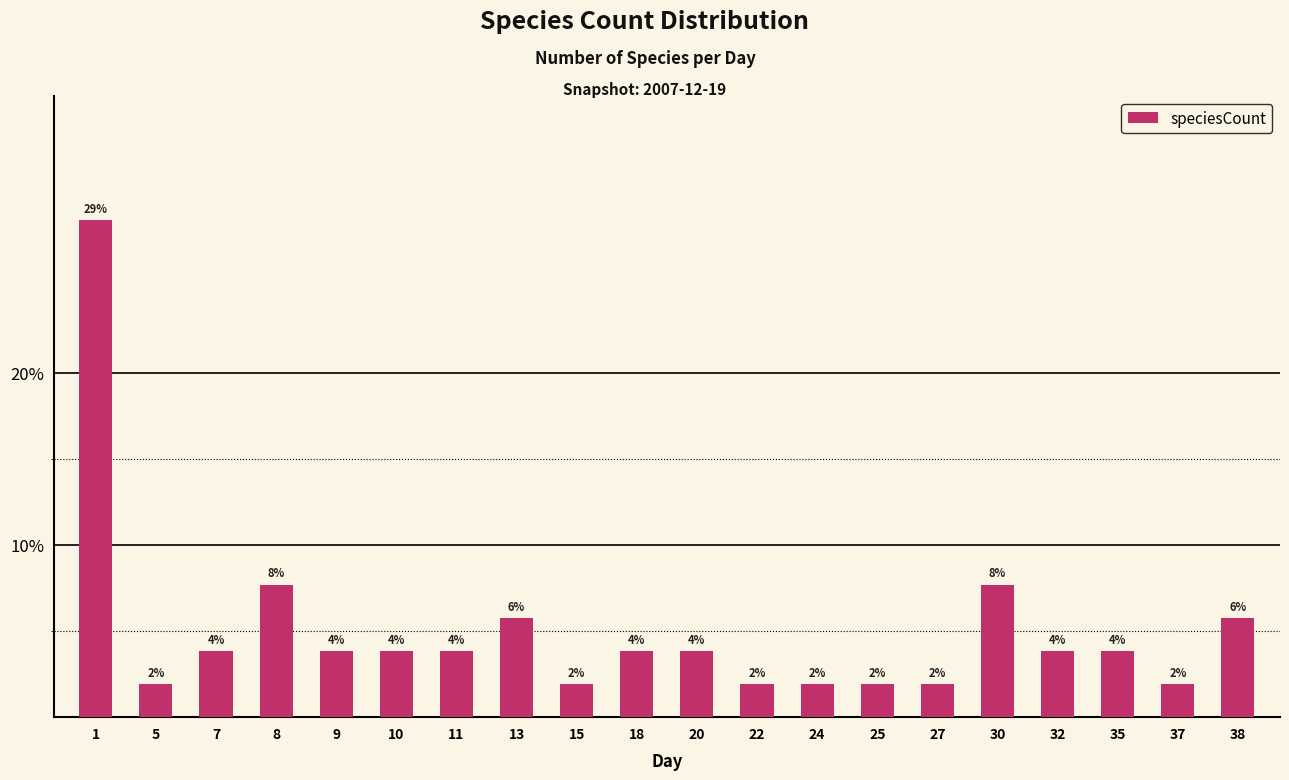

Are the bars horizontal?

No